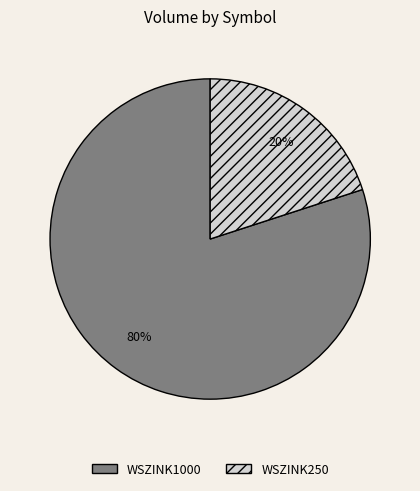

What is the smallest slice in the pie chart?

WSZINK250